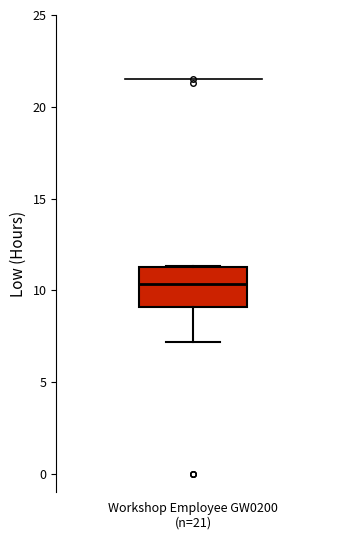

Where does the median line of the box for Workshop Employee GW0200 (n=21) sit on the y-axis? The values are not printed on the chart, so give them approximately, as read against the axis.

10.5